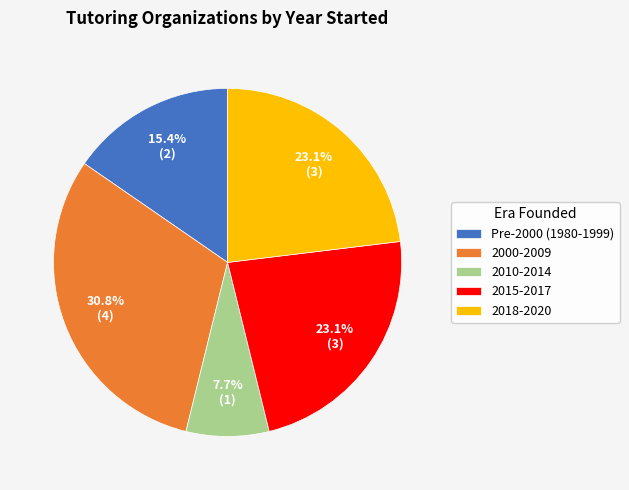

Is there a majority slice in this chart?

No